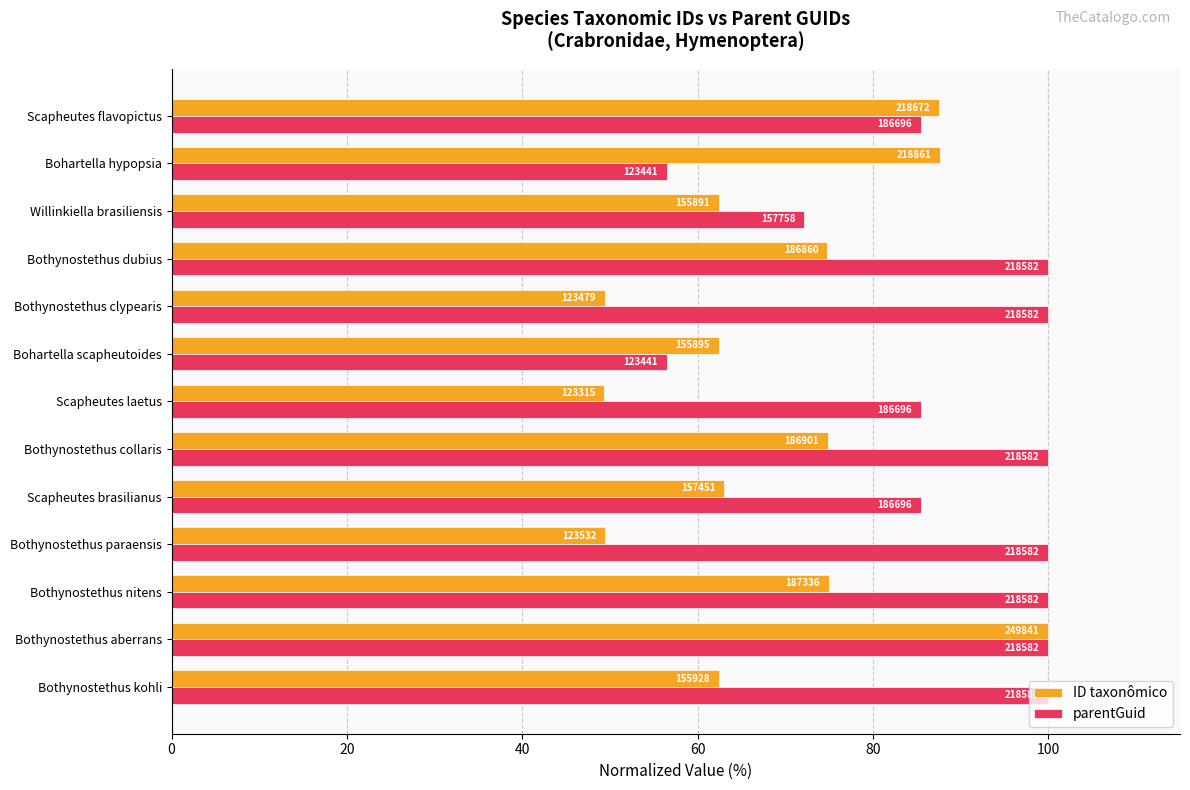

What are all the series names shown in the legend?

ID taxonômico, parentGuid